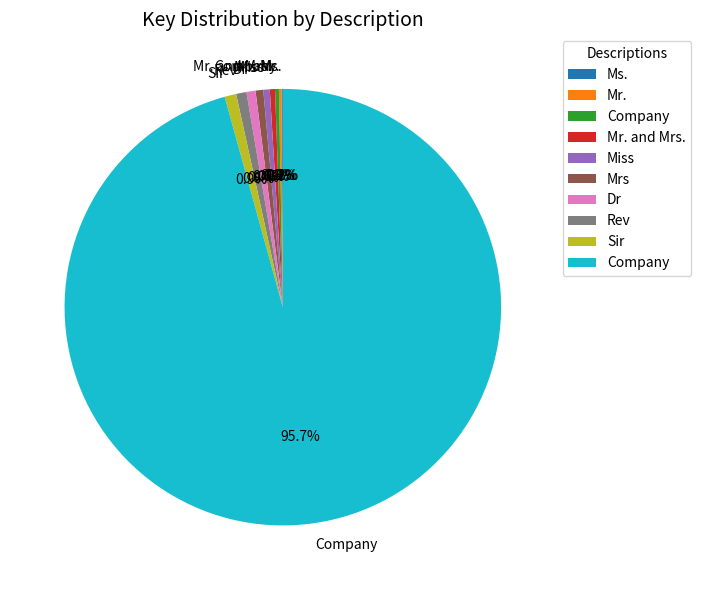

Does any single category account for the majority?

Yes